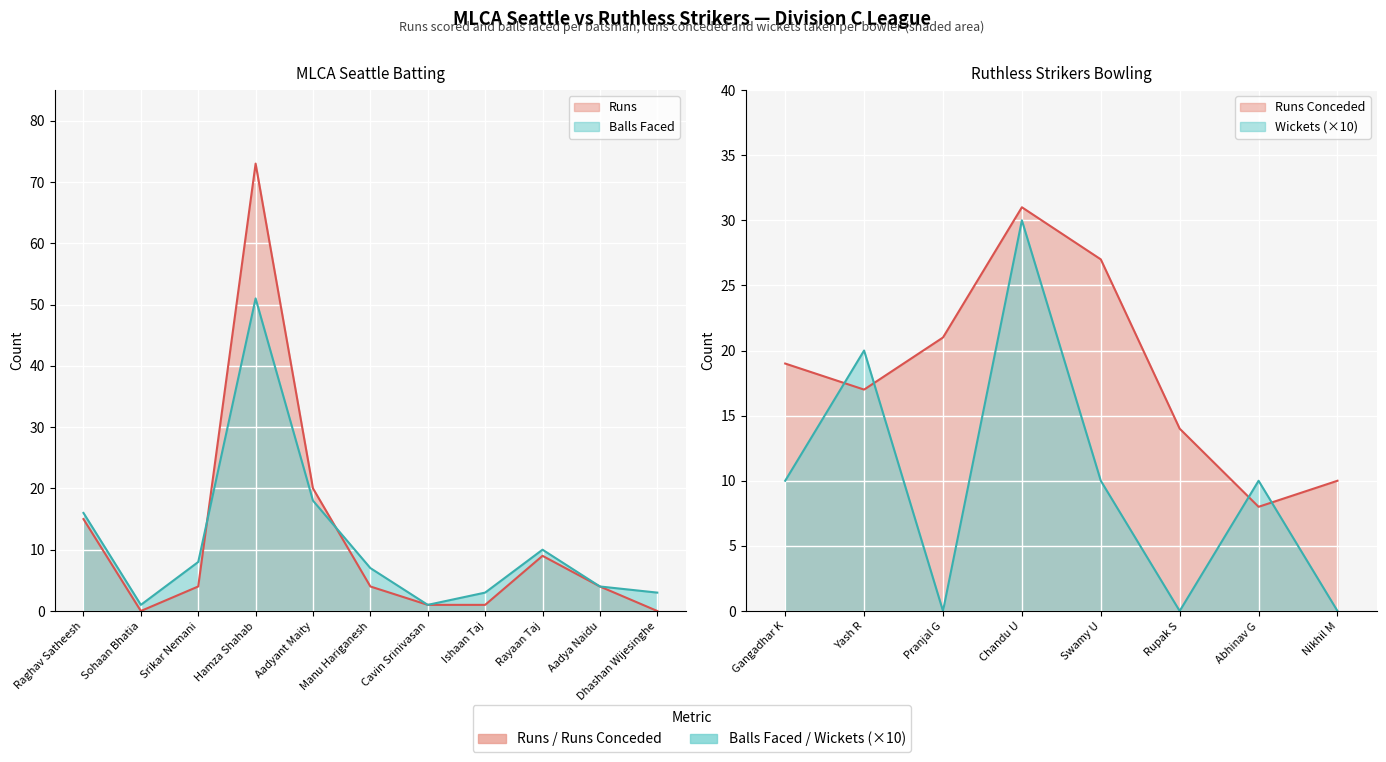

What is the difference between the highest and lowest values at Srikar Nemani?

4